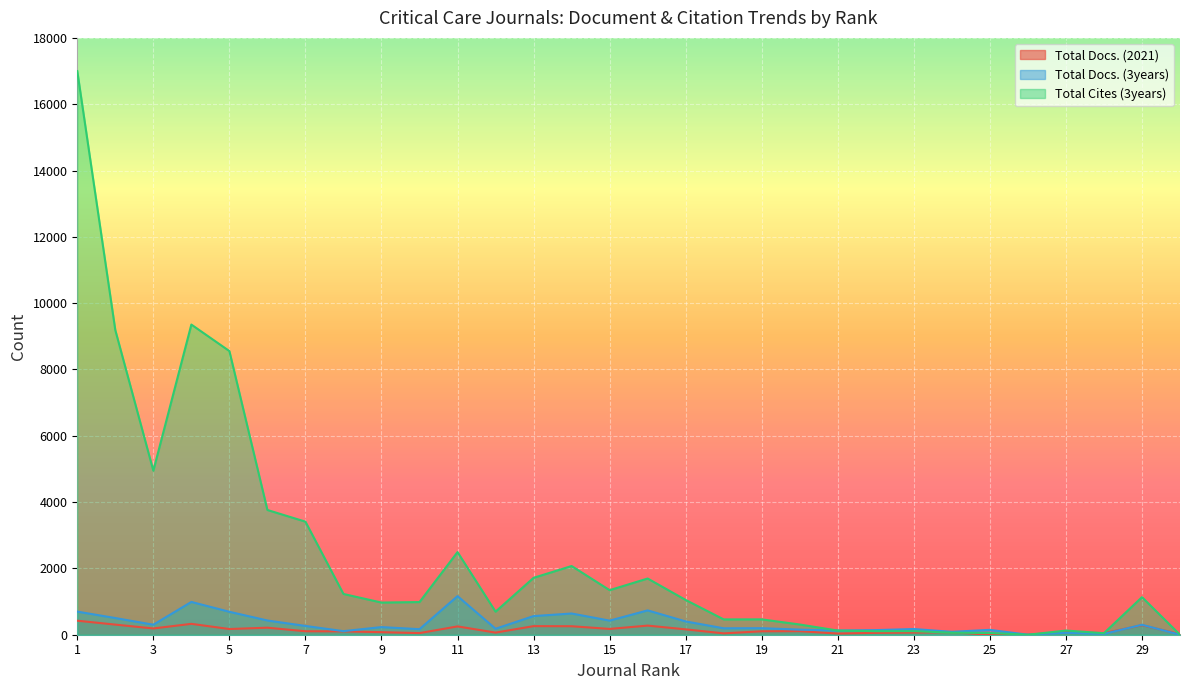

How many lines are shown in the chart?

3